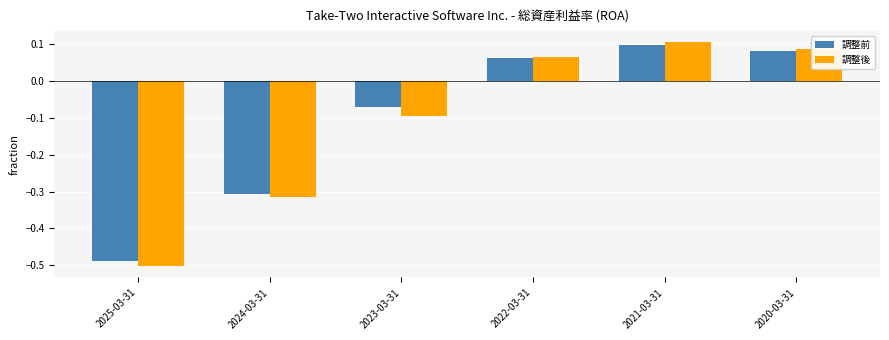

At which label does 調整後 reach its minimum?

2025-03-31